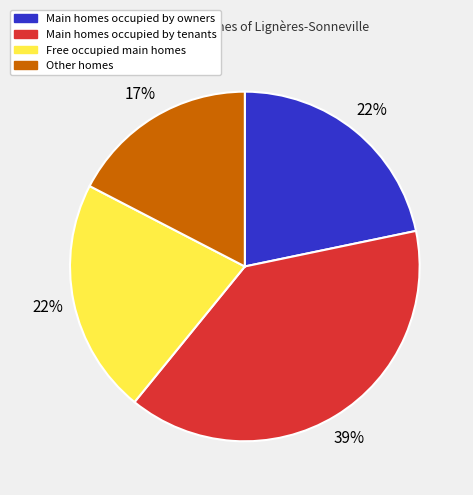

To the nearest percent, what is the difference between the Main homes occupied by owners and Main homes occupied by tenants slice percentages?

17%